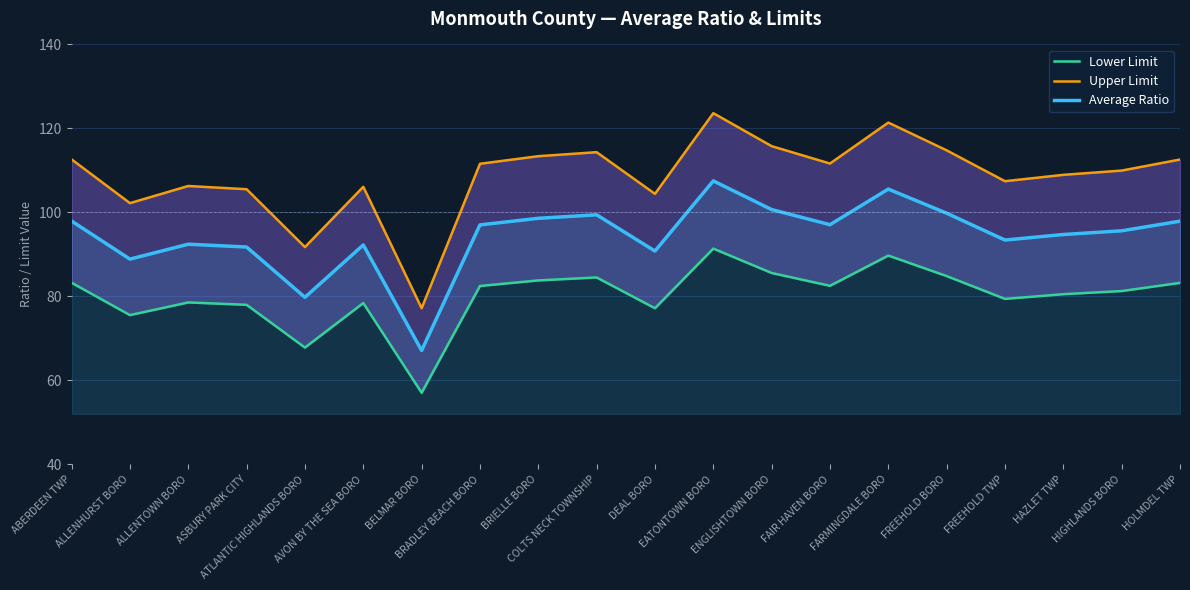

Does the chart display data point markers on the line(s)?

No